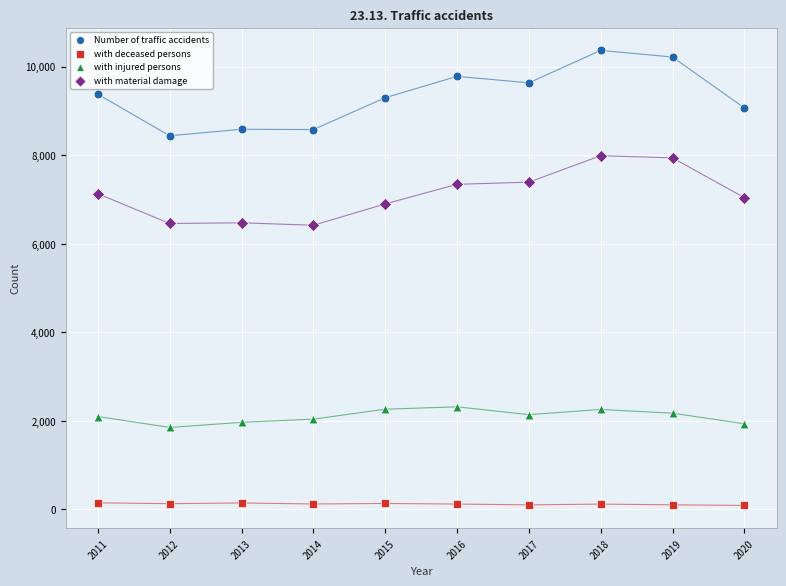

Across all data points, what is the range of Y values (max minus min)?

10279